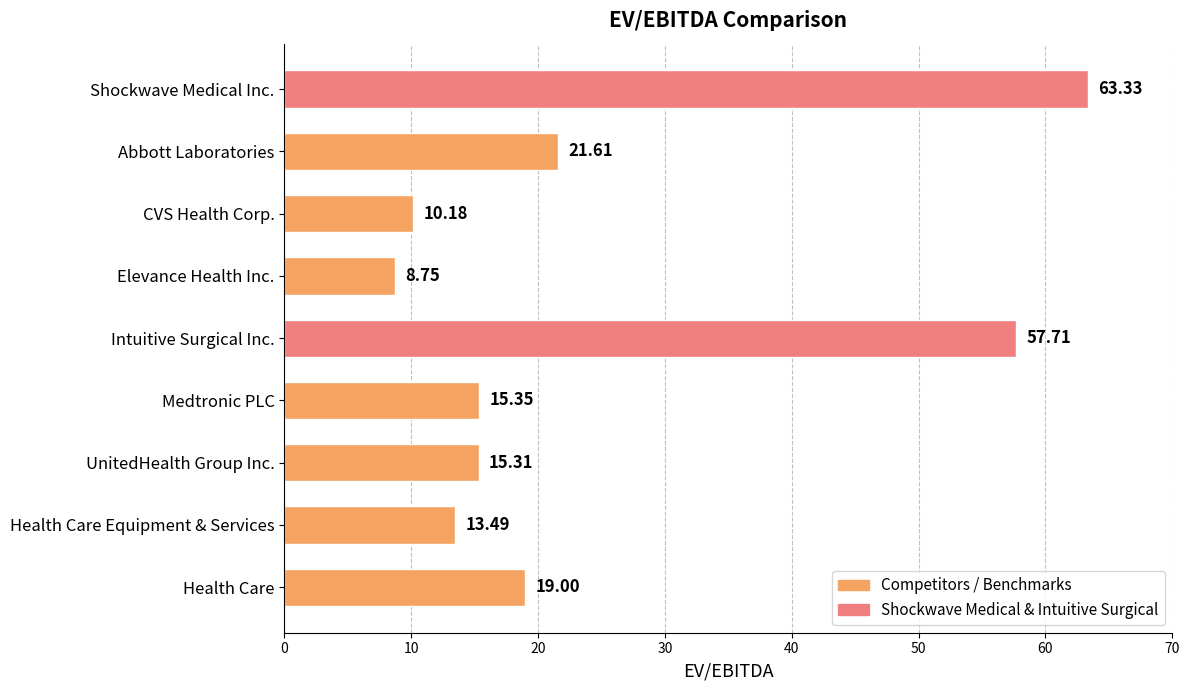

Rank the categories by value from lowest to highest.

Elevance Health Inc., CVS Health Corp., Health Care Equipment & Services, UnitedHealth Group Inc., Medtronic PLC, Health Care, Abbott Laboratories, Intuitive Surgical Inc., Shockwave Medical Inc.